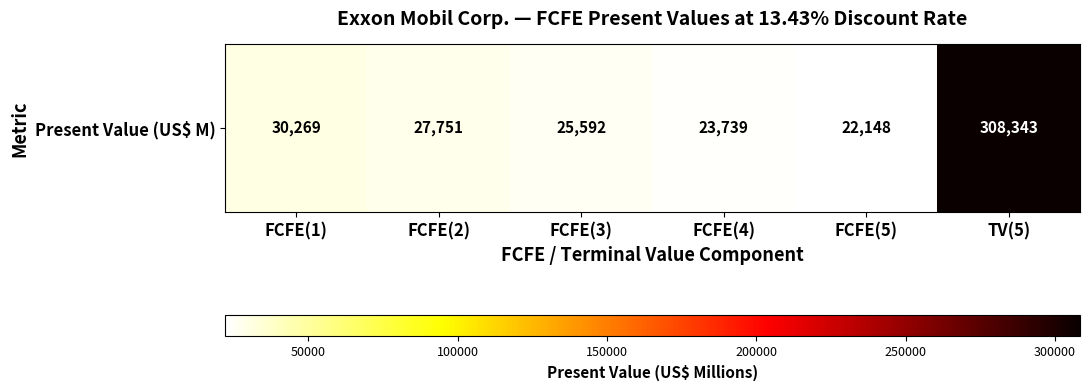

What is the difference between the values at FCFE(3) and FCFE(1)?

4677